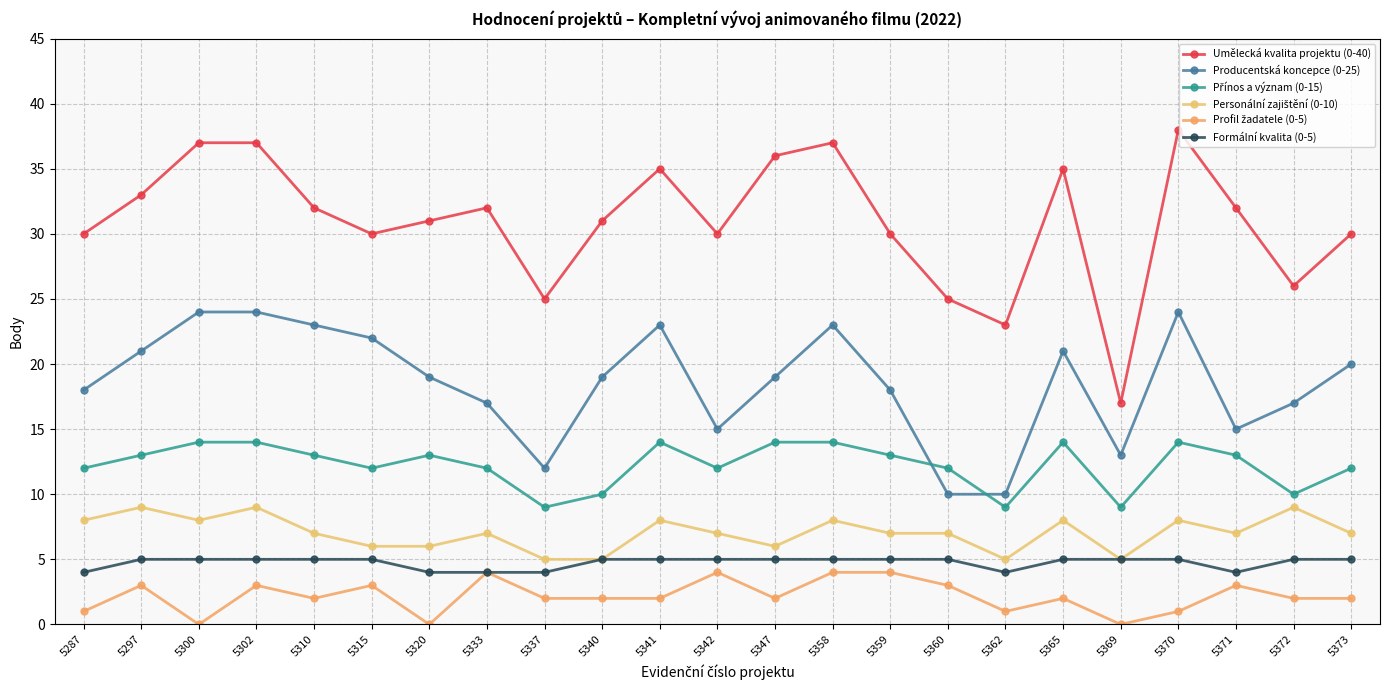

Rank the series by their maximum value, from lowest to highest.

Profil žadatele (0-5), Formální kvalita (0-5), Personální zajištění (0-10), Přínos a význam (0-15), Producentská koncepce (0-25), Umělecká kvalita projektu (0-40)